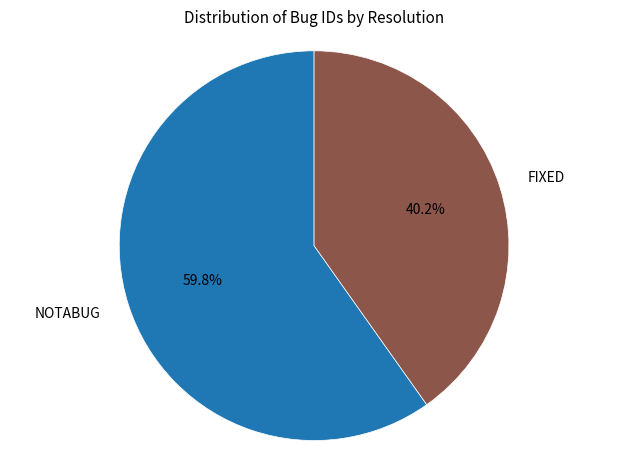

What is the smallest slice in the pie chart?

FIXED